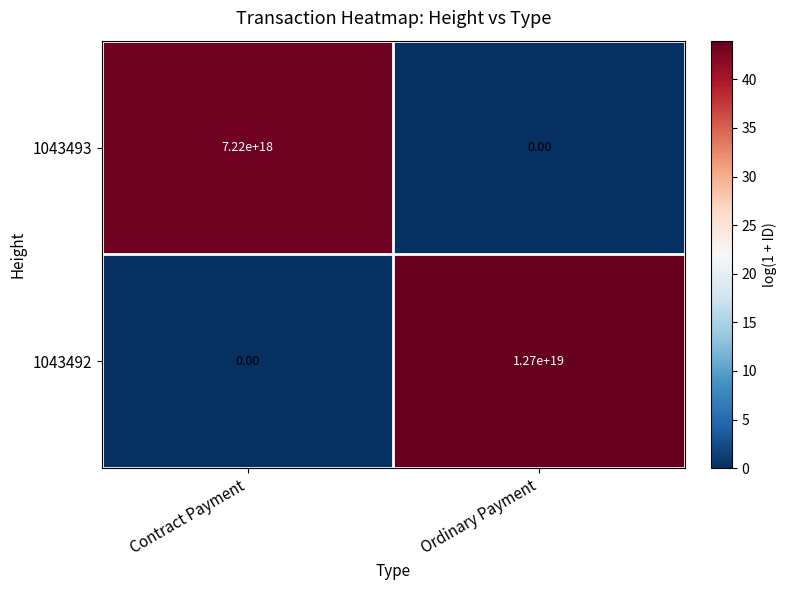

Which series changed the most between Contract Payment and Ordinary Payment?

1043492